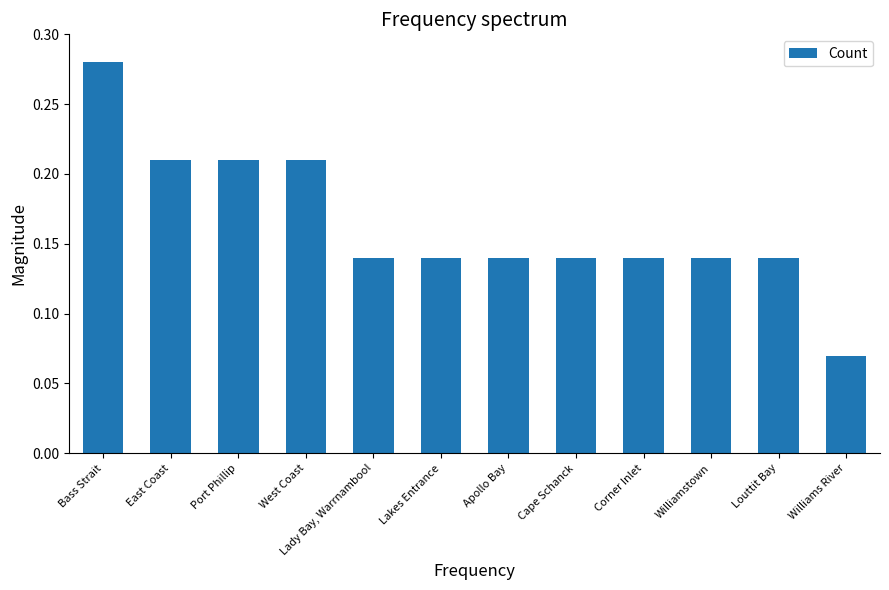

What is the label of the 1st bar from the left?

Bass Strait